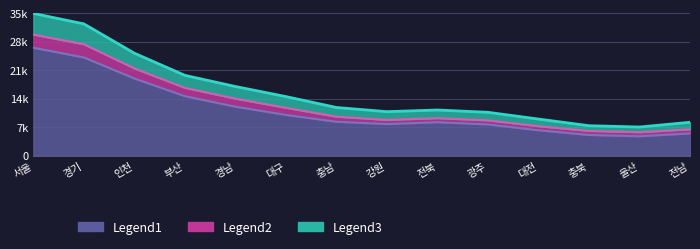

True or false: Legend2 has a value of 0 at 울산.

False